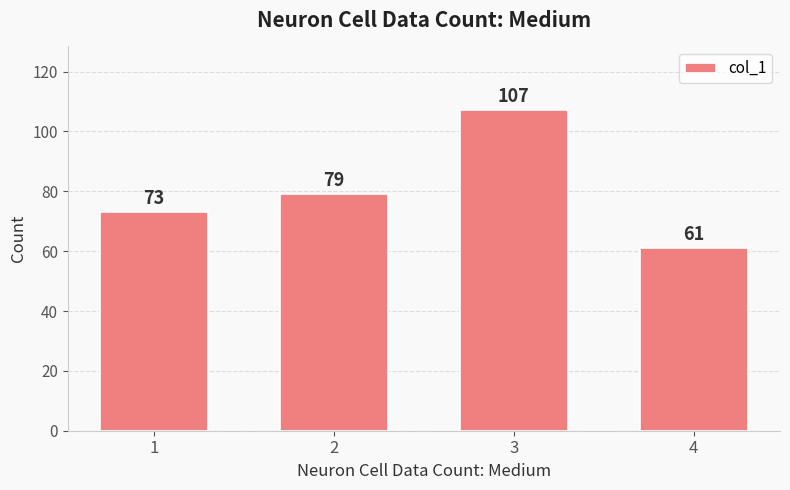

Reading left to right, list all the values displayed in this chart.

73	79	107	61